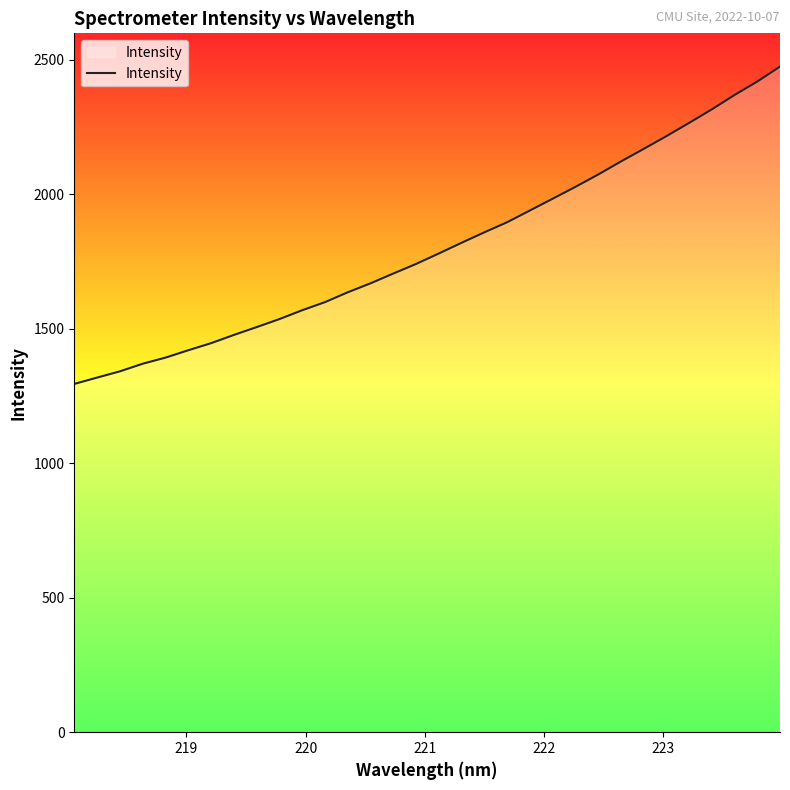

What is the difference between the maximum and minimum values?

1179.4